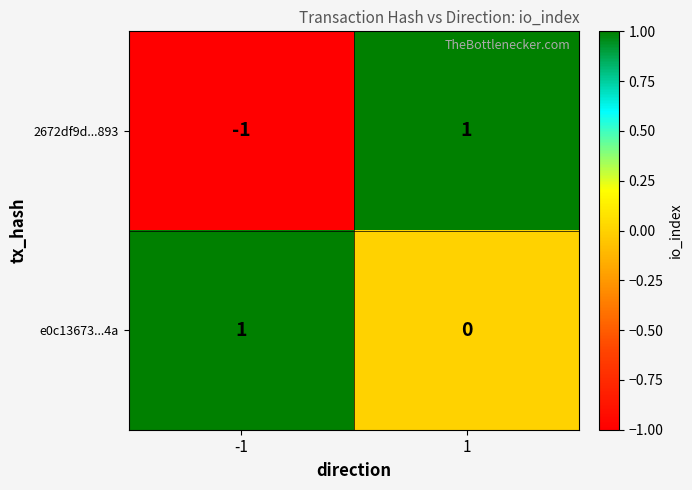

Is the value of e0c13673...4a at 1 greater than the value of 2672df9d...893 at 1?

No